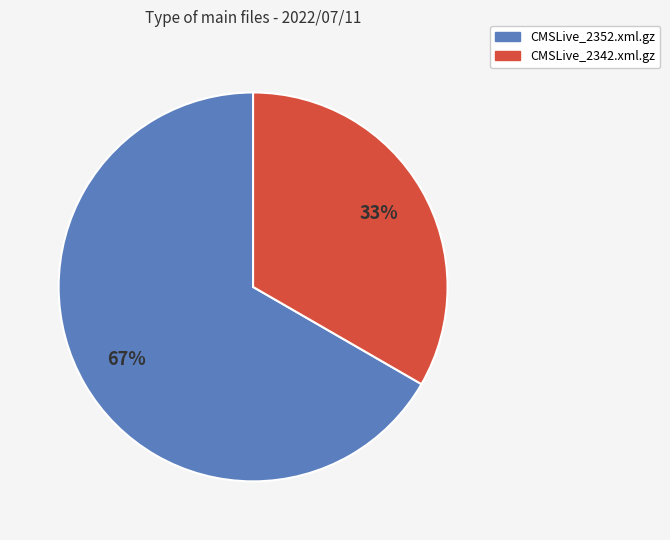

Rank the categories by value from lowest to highest.

CMSLive_2342.xml.gz, CMSLive_2352.xml.gz